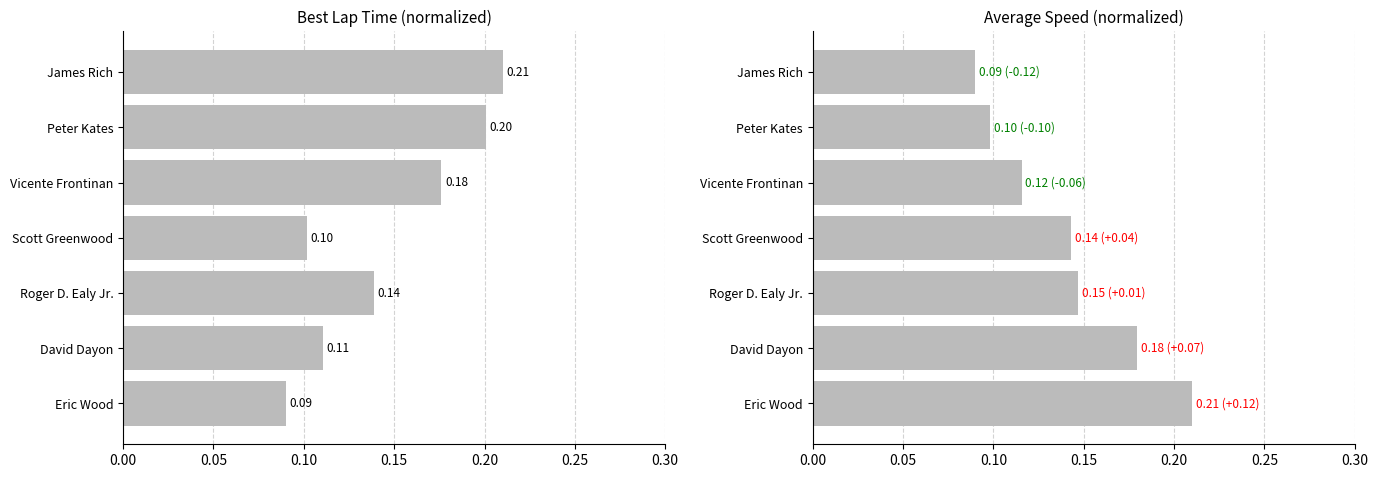

How many Best Lap time values are between 0 and 1?

7